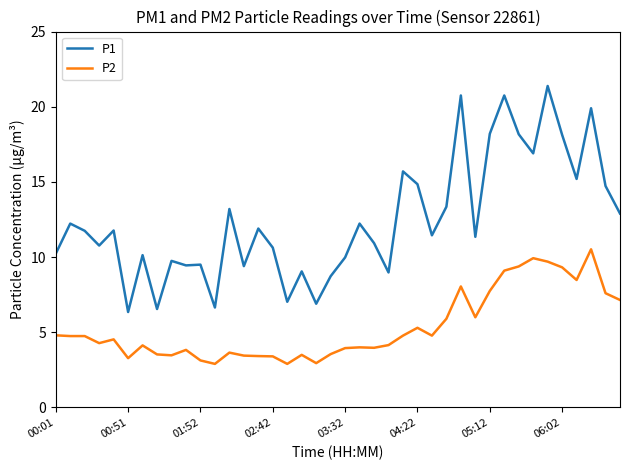

What is the maximum value for P1?

21.4